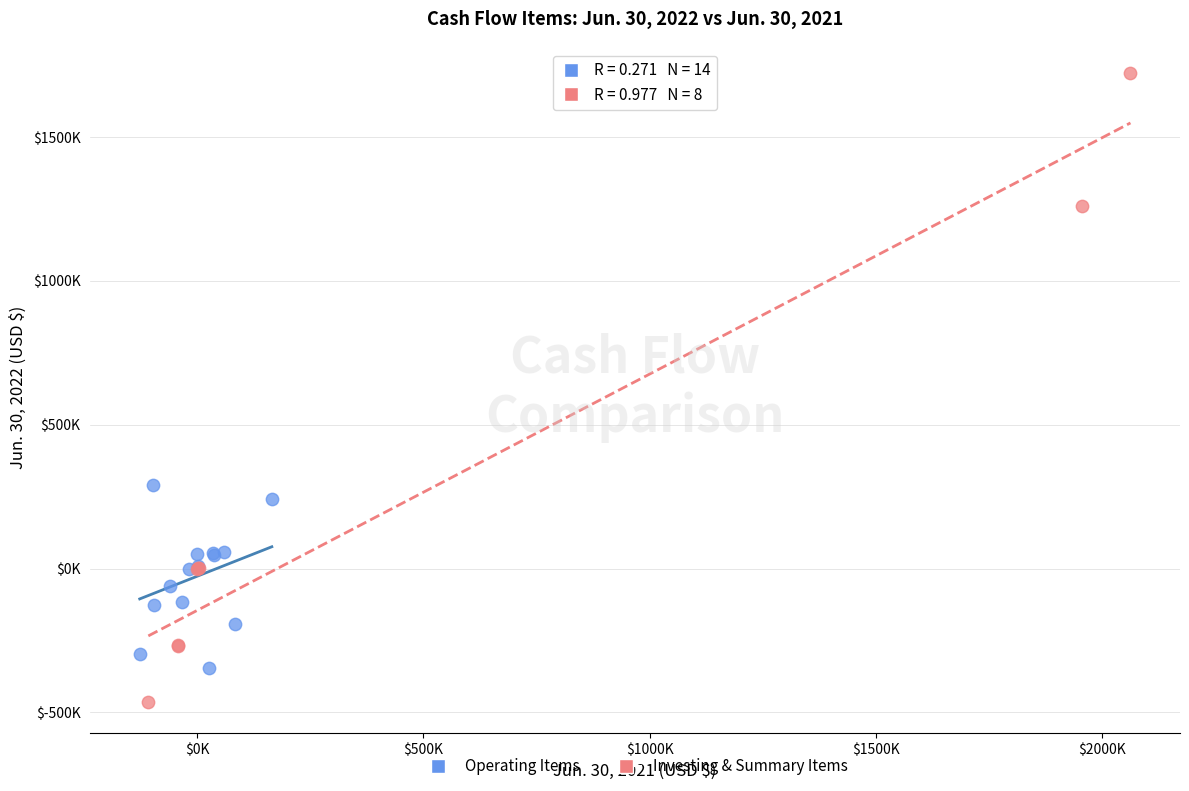

What are all the series names shown in the legend?

Operating Items, Investing & Summary Items